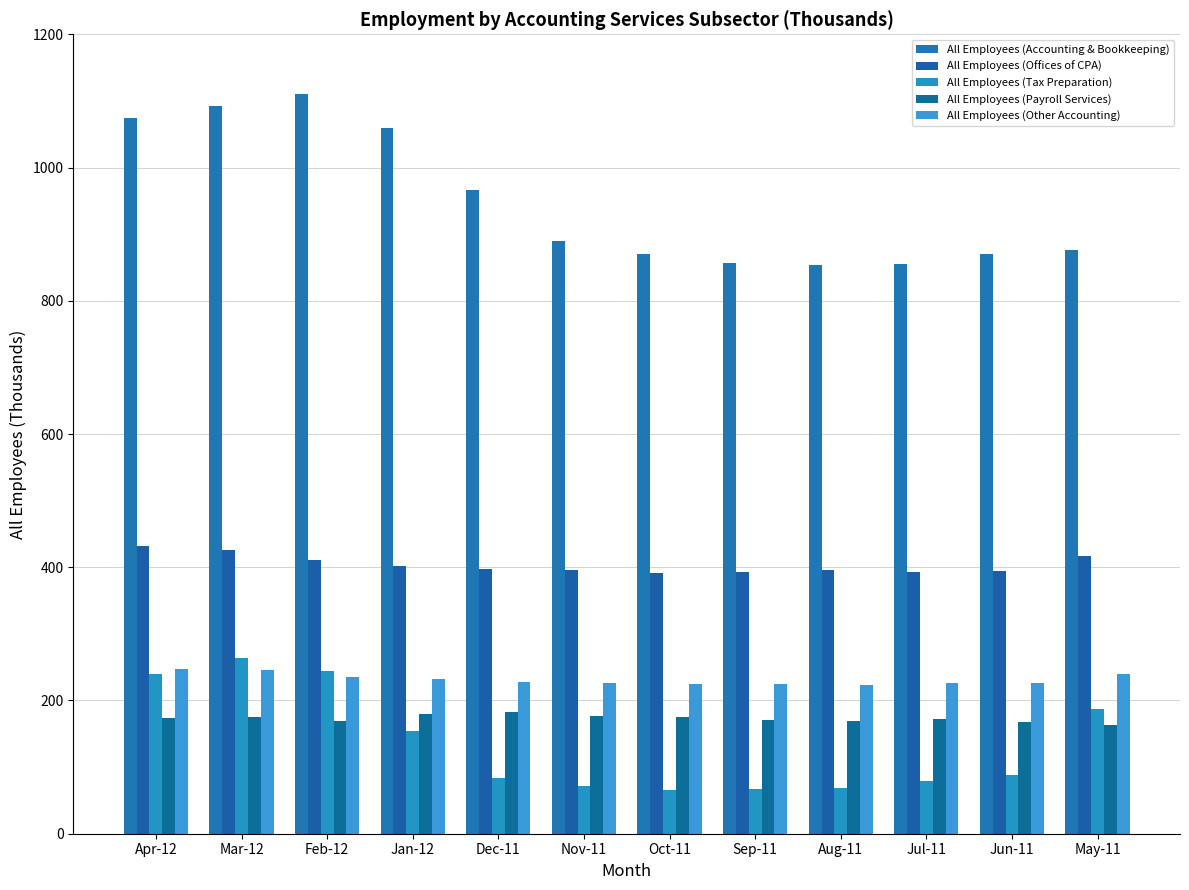

What is the difference between the maximum and minimum values in the All Employees (Offices of CPA) series?

39.7